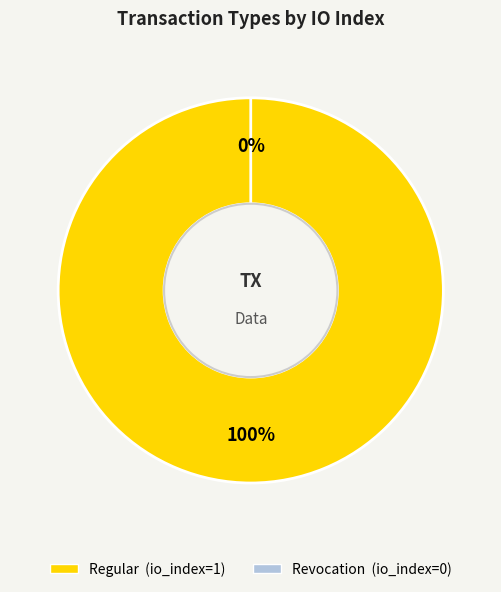

Which slice represents more than half of the pie?

Regular